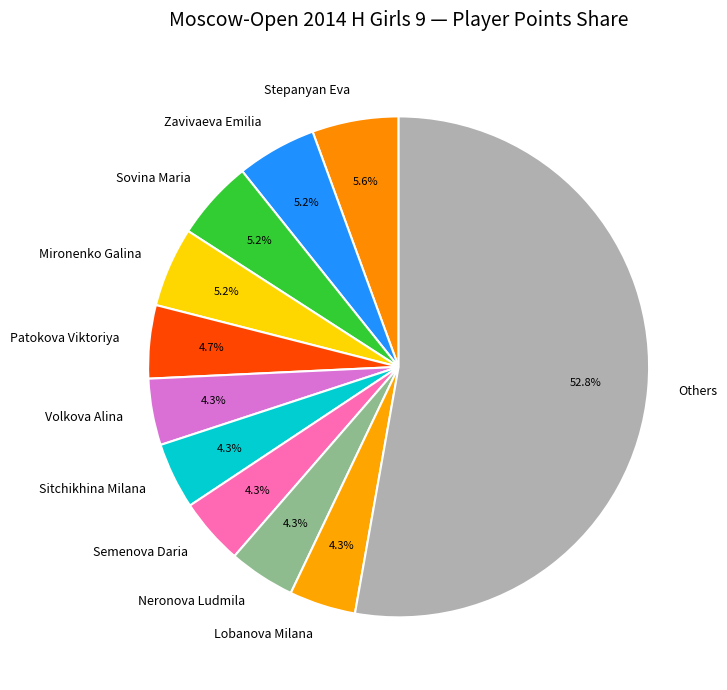

Is there a majority slice in this chart?

Yes